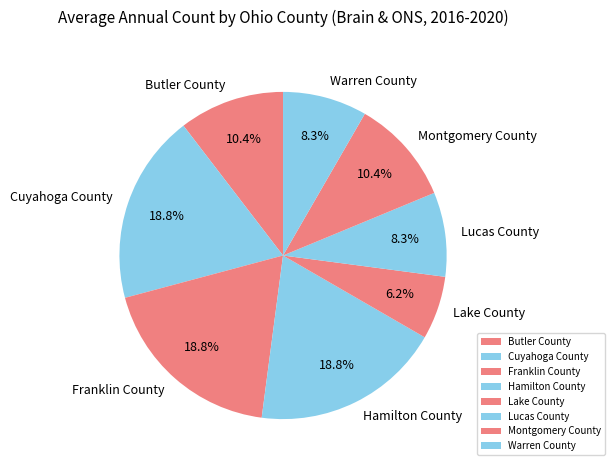

To the nearest percent, what is the average slice percentage?

12%